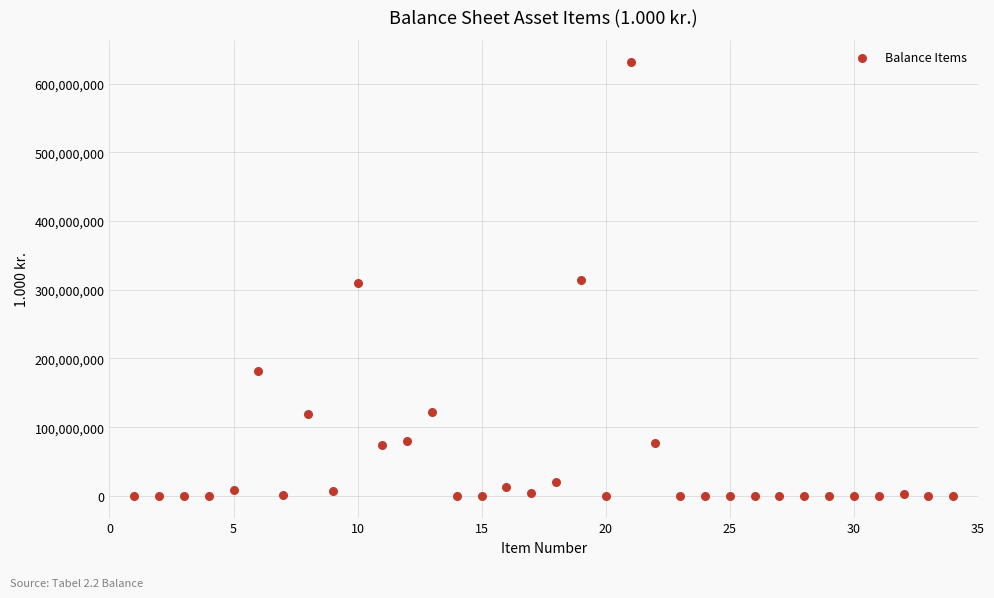

What is the range of Y values (max minus min)?

632275797